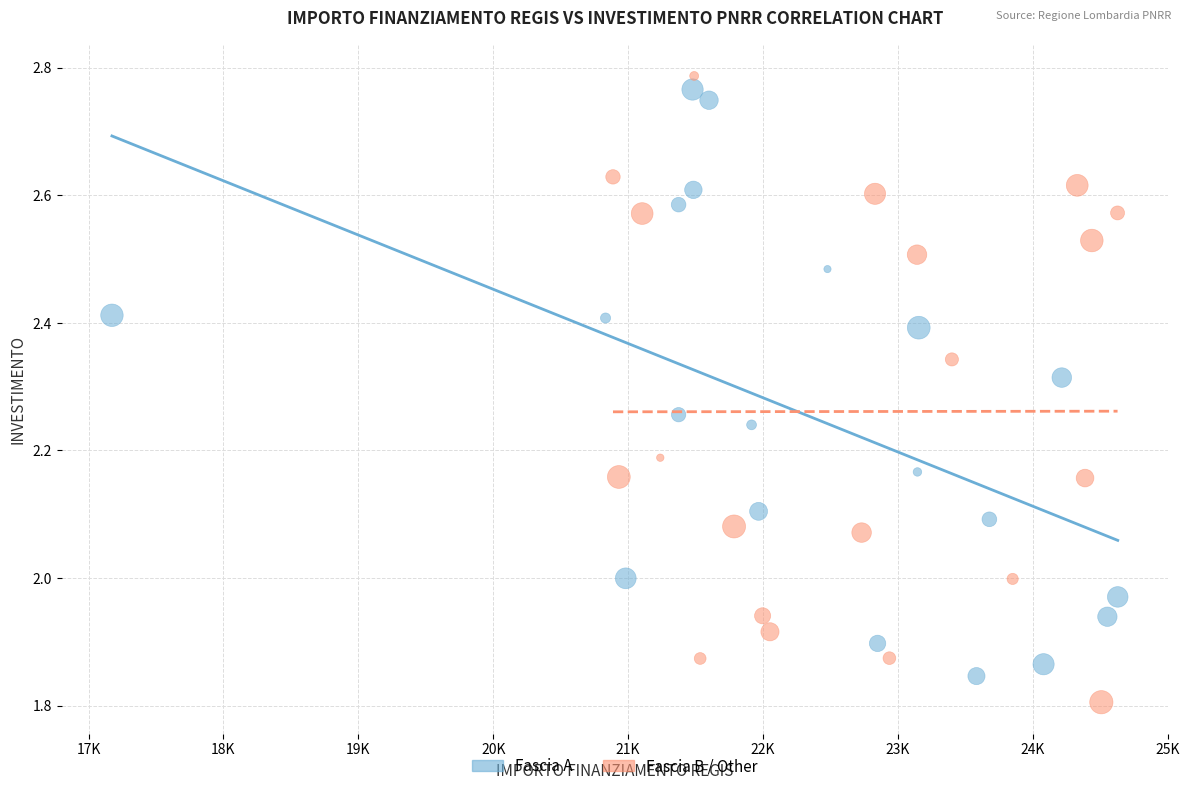

What are all the series names shown in the legend?

Fascia A, Fascia B / Other